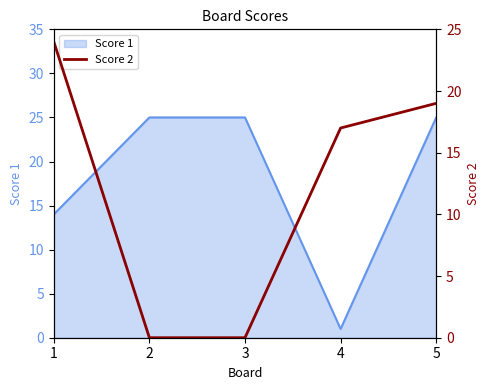

The chart shows a value of 19 at 5. True or false?

True